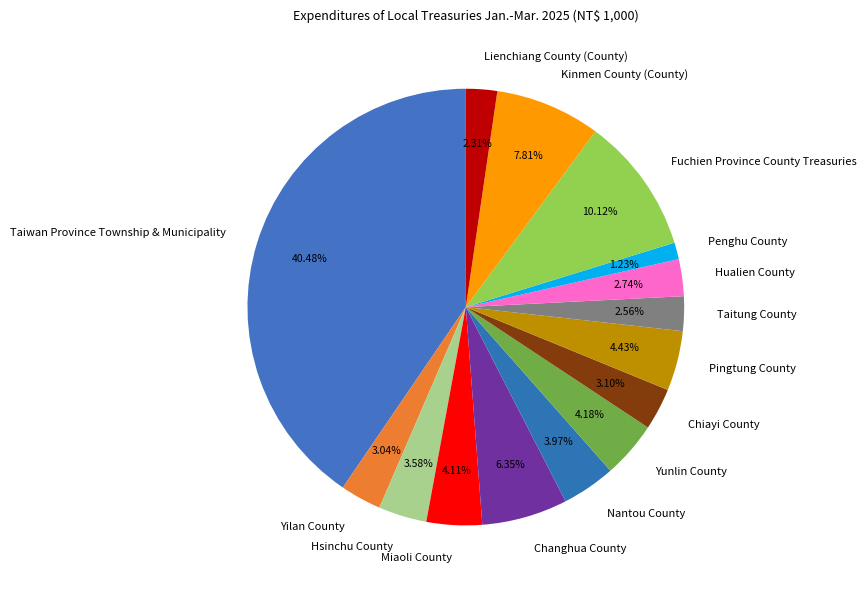

Which category has the biggest portion of the pie?

Taiwan Province Township & Municipality